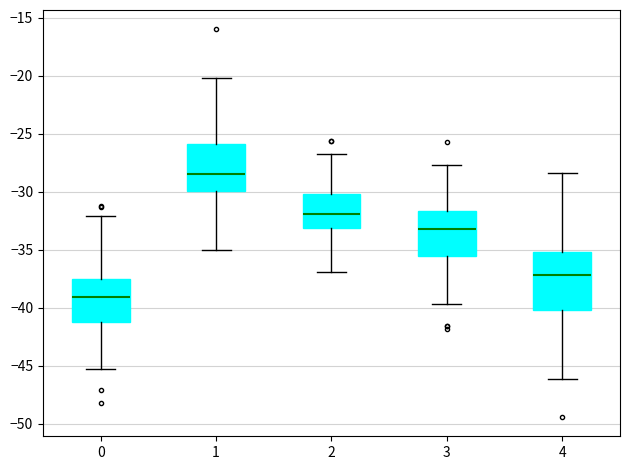

Where is the upper edge of the box at x = 1 on the y-axis? The values are not printed on the chart, so give them approximately, as read against the axis.

-26.0